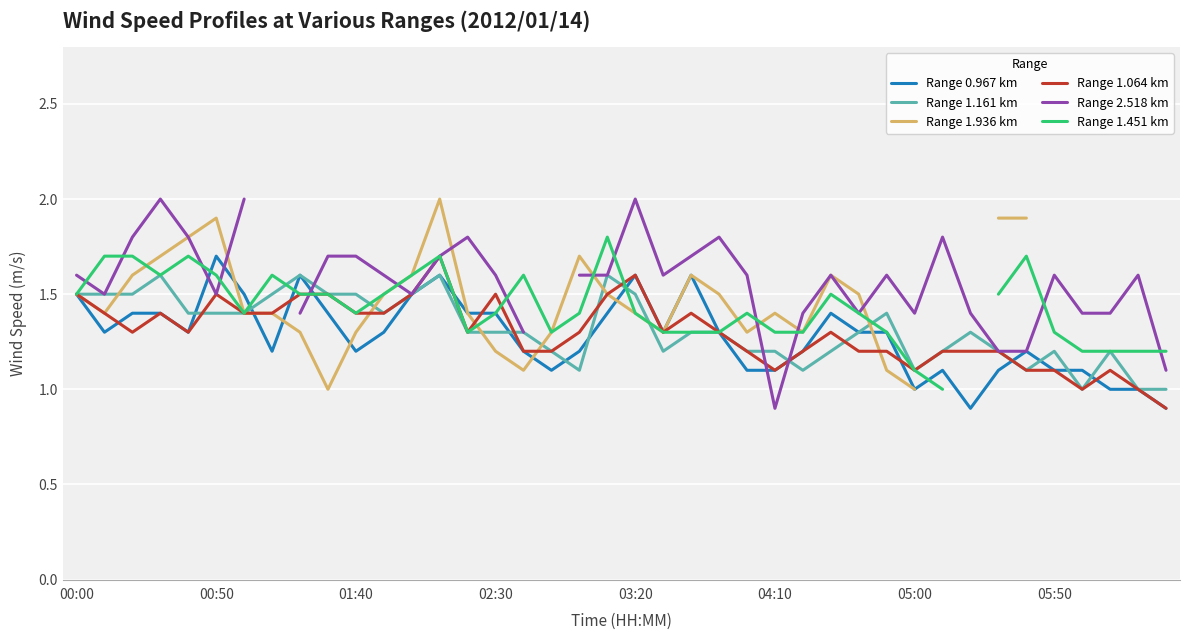

How many lines are shown in the chart?

6